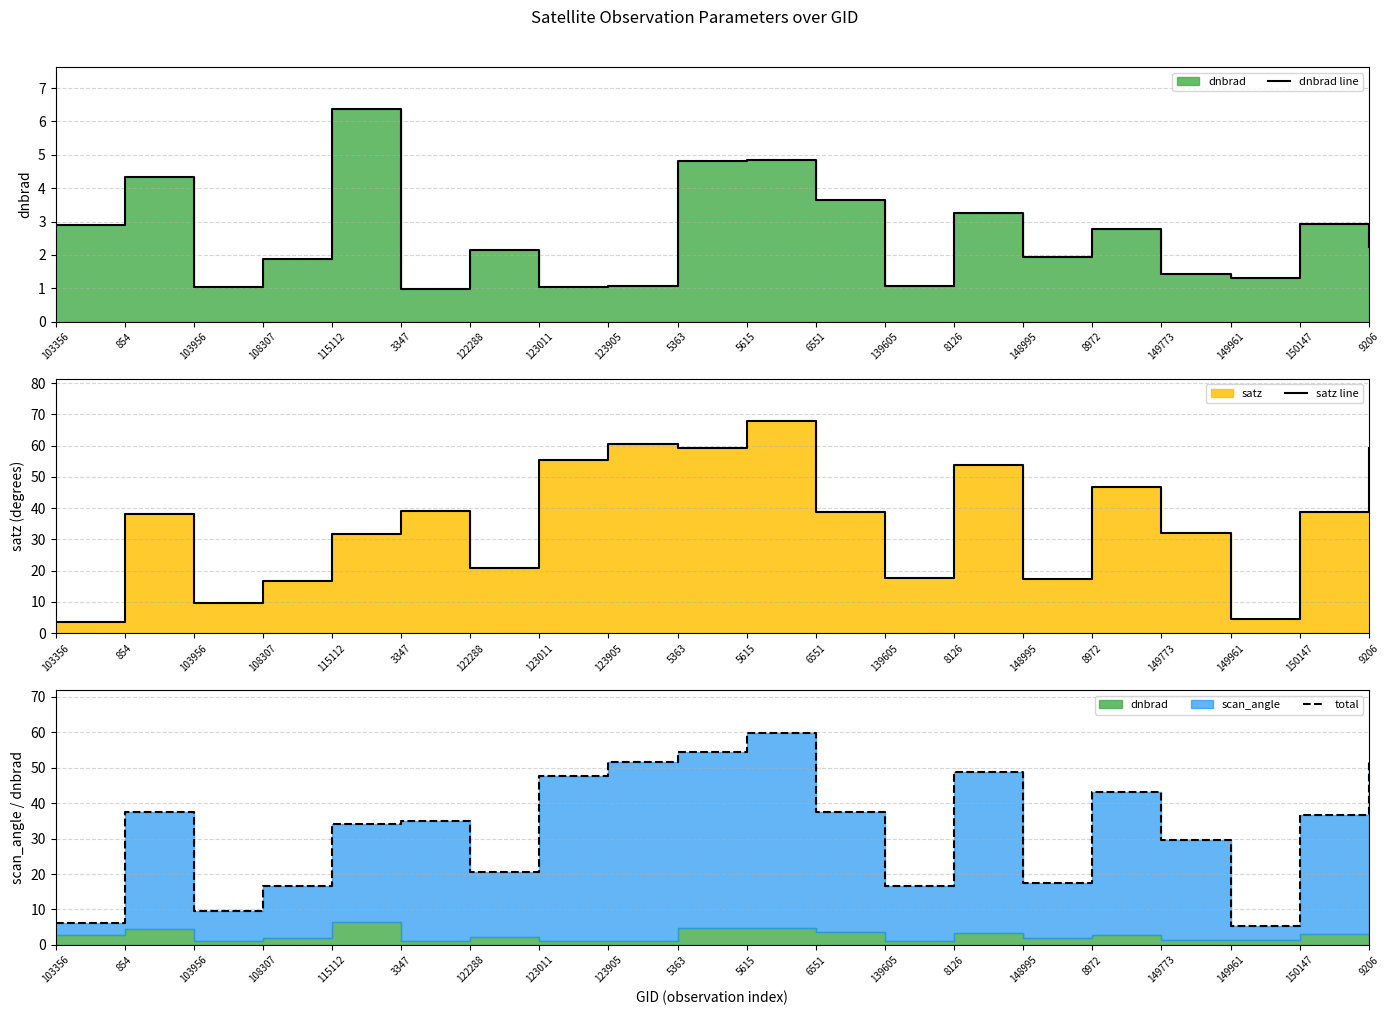

True or false: total and dnbrad line intersect in this chart.

False